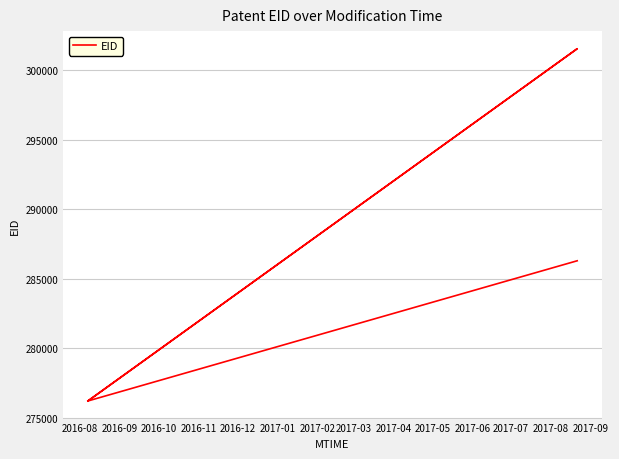

Does the chart display data point markers on the line(s)?

No